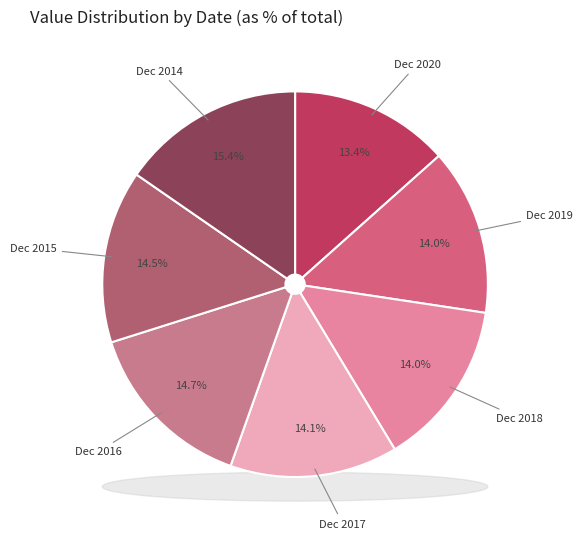

What percentage is the Dec 2017 slice, to the nearest percent?

14%